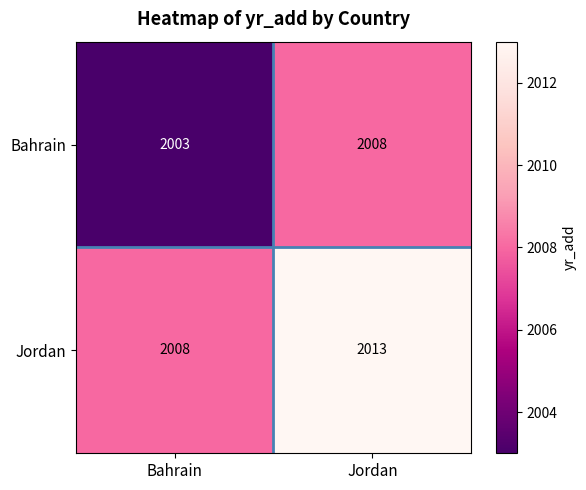

Is the value of Bahrain at Bahrain greater than the value of Jordan at Jordan?

No